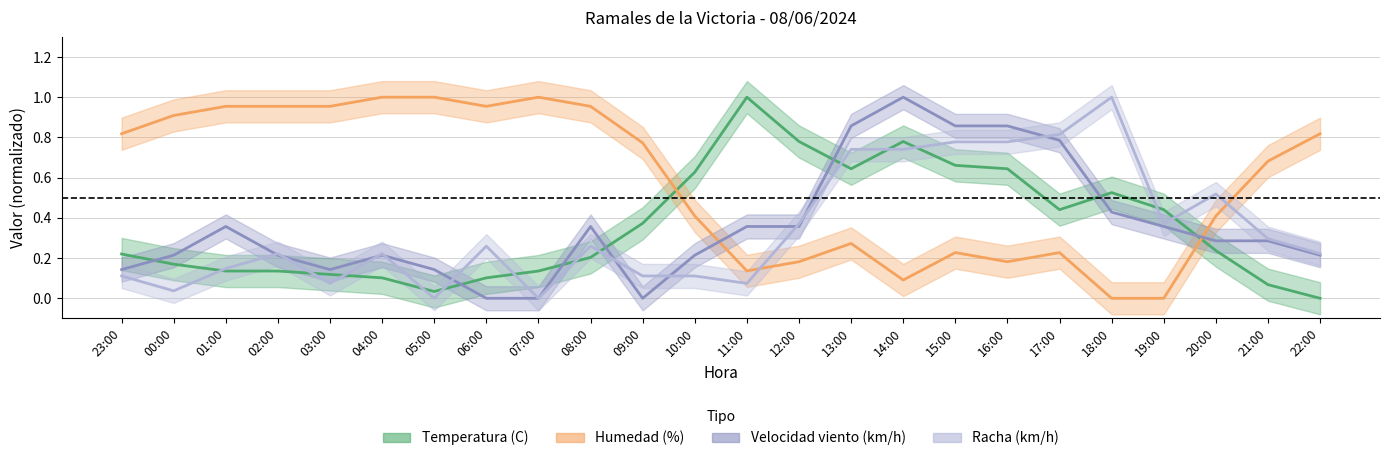

What position from the right is 17:00?

6